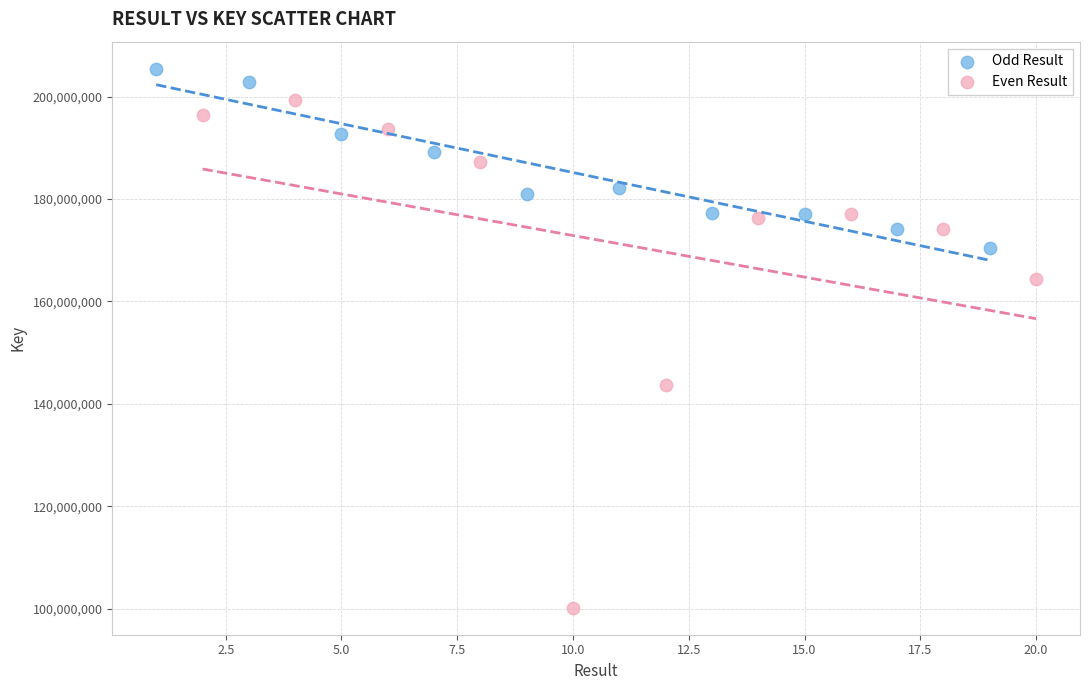

Which series has the widest spread of Y values?

Even Result